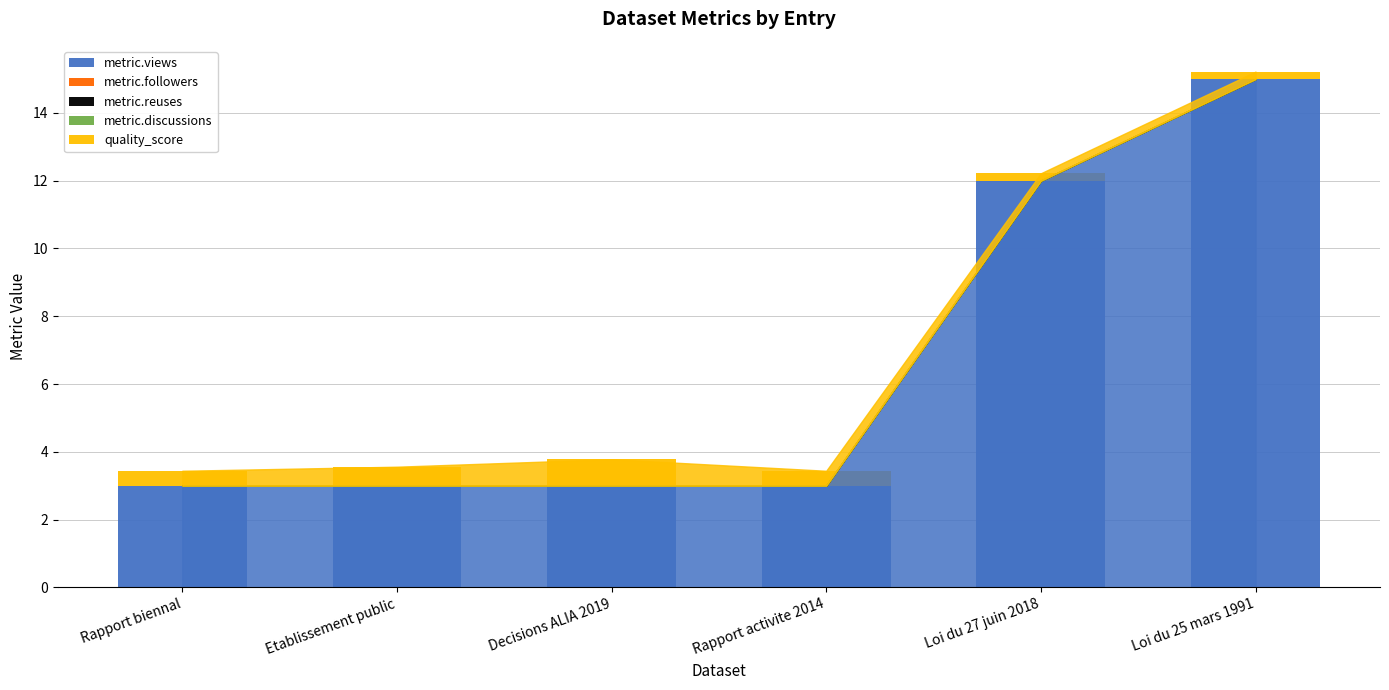

Reading right to left, what are the values for metric.views?

Loi du 25 mars 1991=15.0	Loi du 27 juin 2018=12.0	Rapport activite 2014=3.0	Decisions ALIA 2019=3.0	Etablissement public=3.0	Rapport biennal=3.0